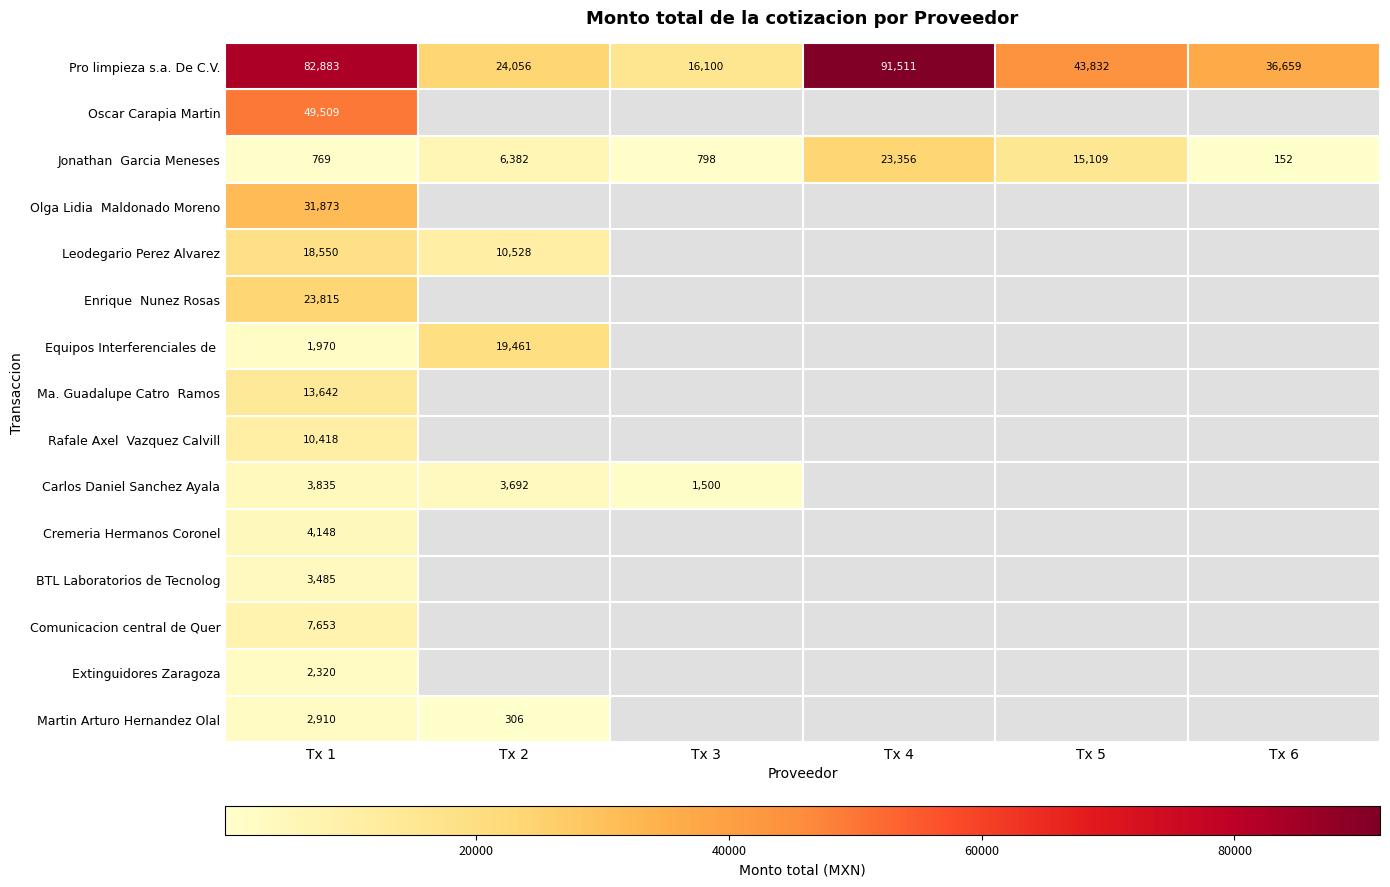

How many positive values does the Leodegario Perez Alvarez series have?

2